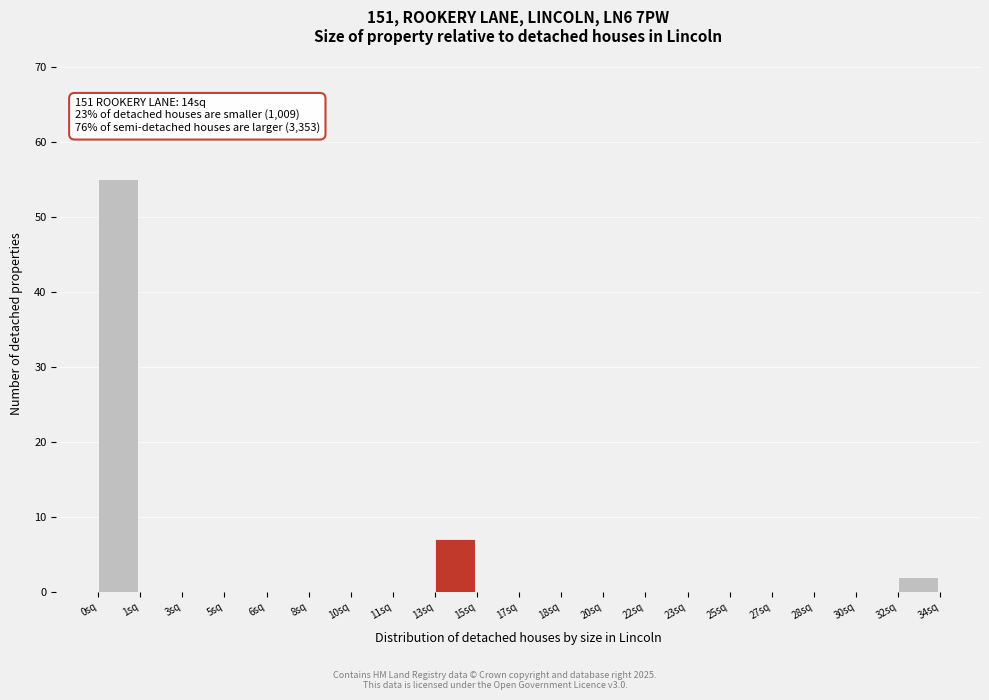

Reading left to right, transcribe all the data shown in this chart.

0sq=55	1sq=0	3sq=0	5sq=0	6sq=0	8sq=0	10sq=0	11sq=0	13sq=7	15sq=0	17sq=0	18sq=0	20sq=0	22sq=0	23sq=0	25sq=0	27sq=0	28sq=0	30sq=0	32sq=2